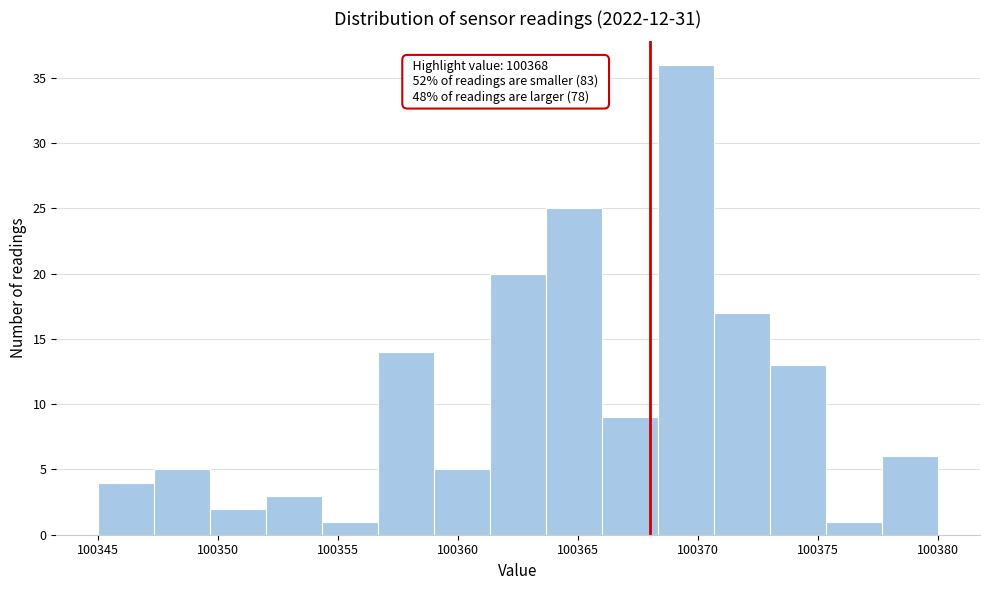

Which range on the x-axis has the tallest bar?

100368.5 to 100370.5